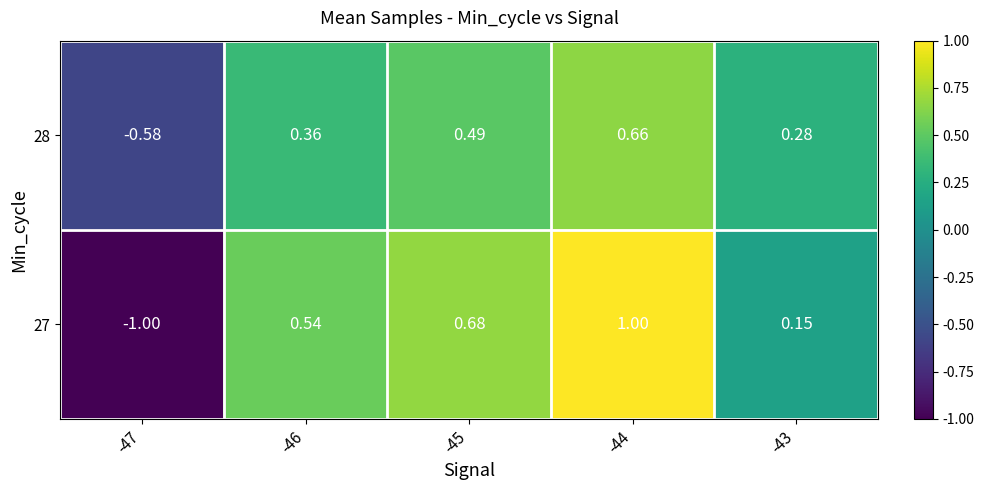

At -44, list the series in order from smallest to largest.

28, 27